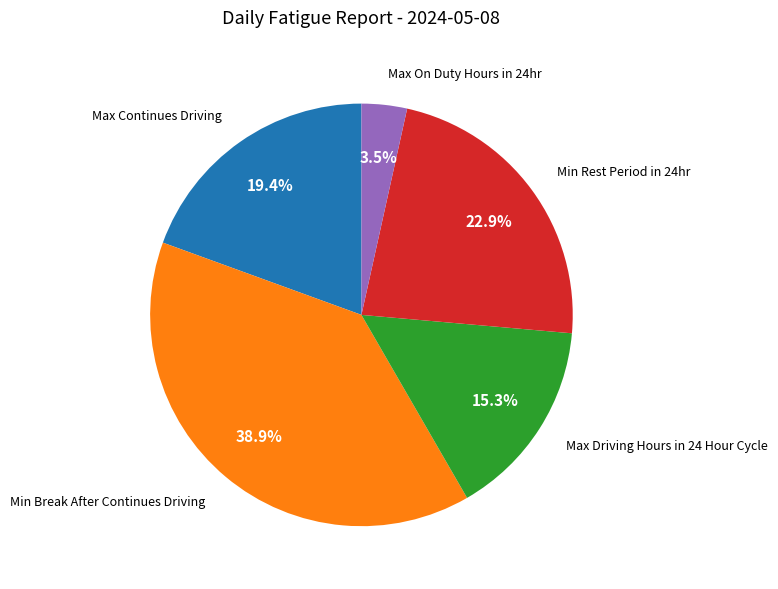

How many segments does this pie chart have?

5